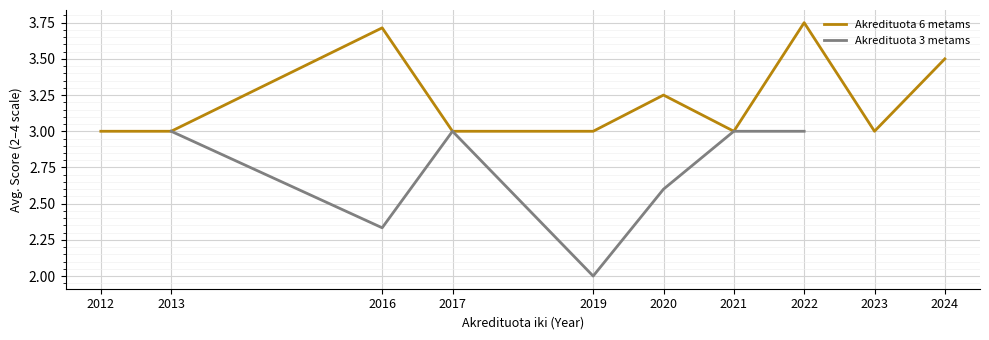

The Akredituota 6 metams series shows 0.6 at 2023. True or false?

False